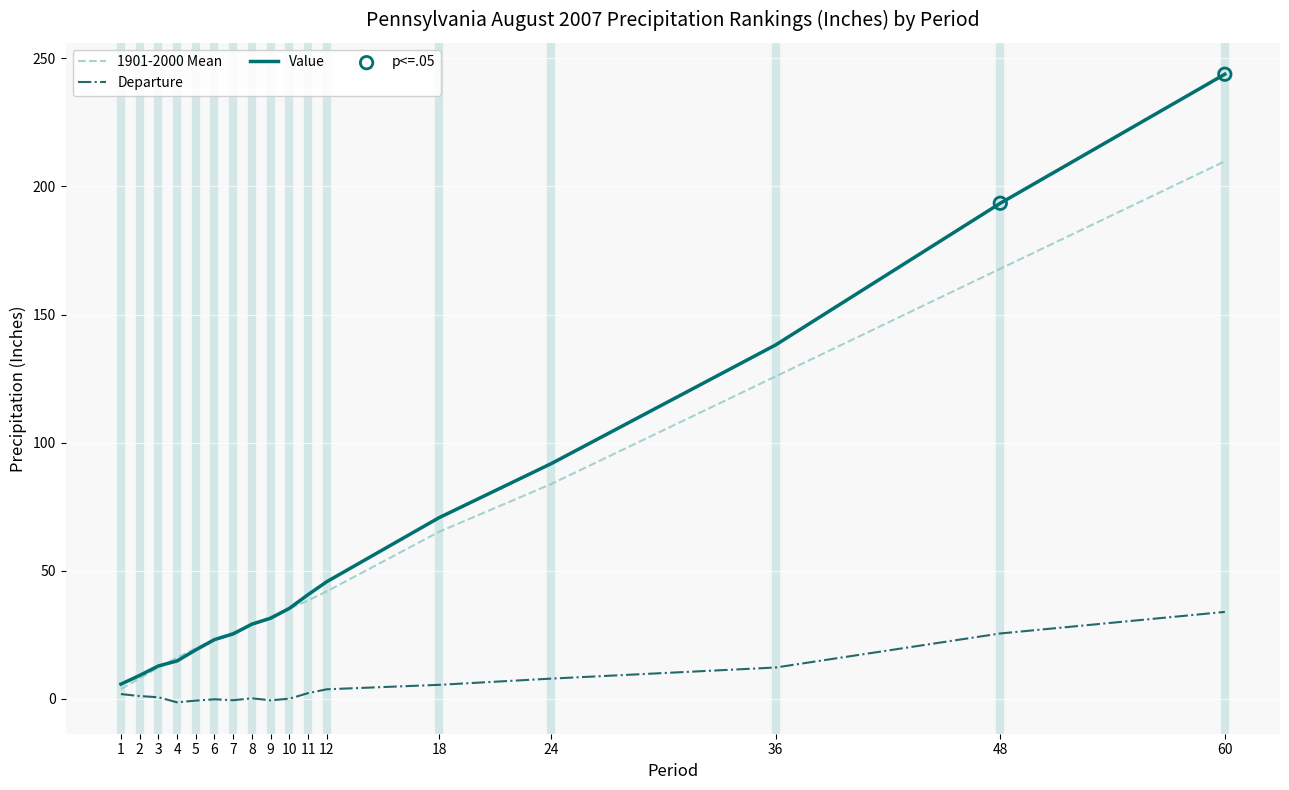

Is the value of Departure at 8 greater than the value of Value at 48?

No